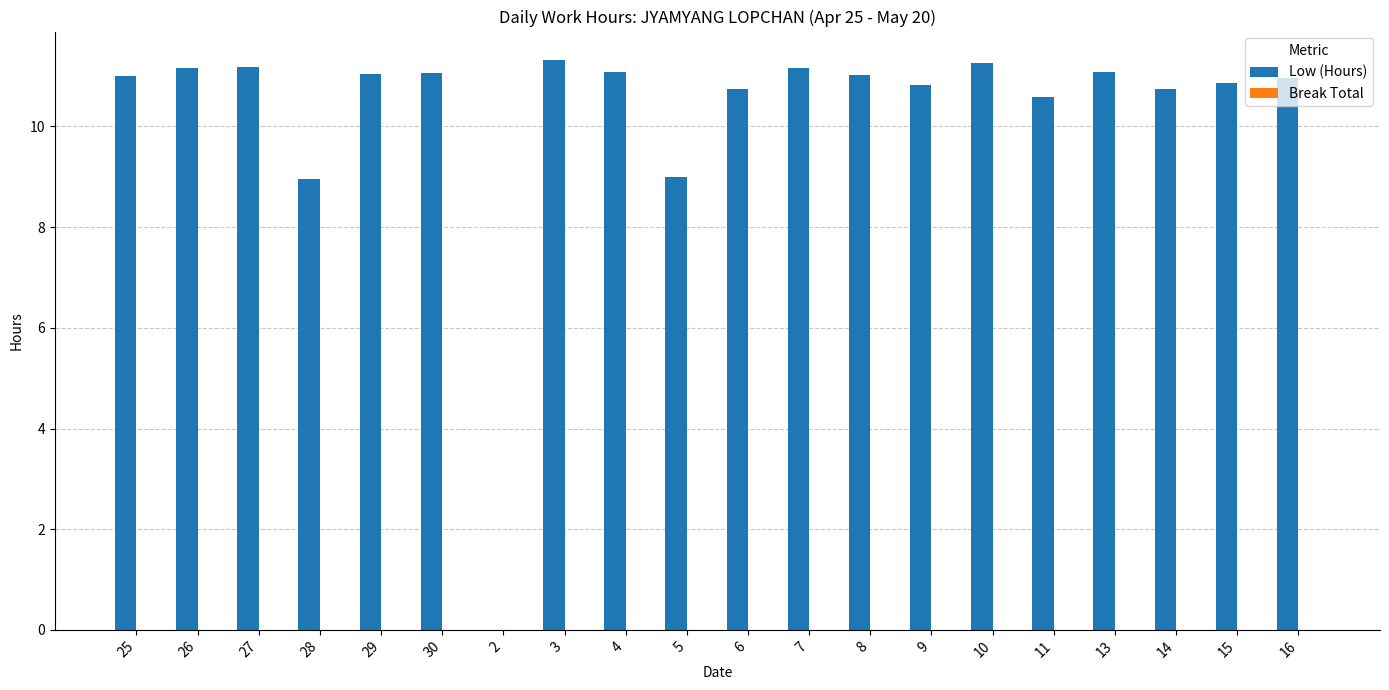

What is the maximum value shown in the chart?

11.3